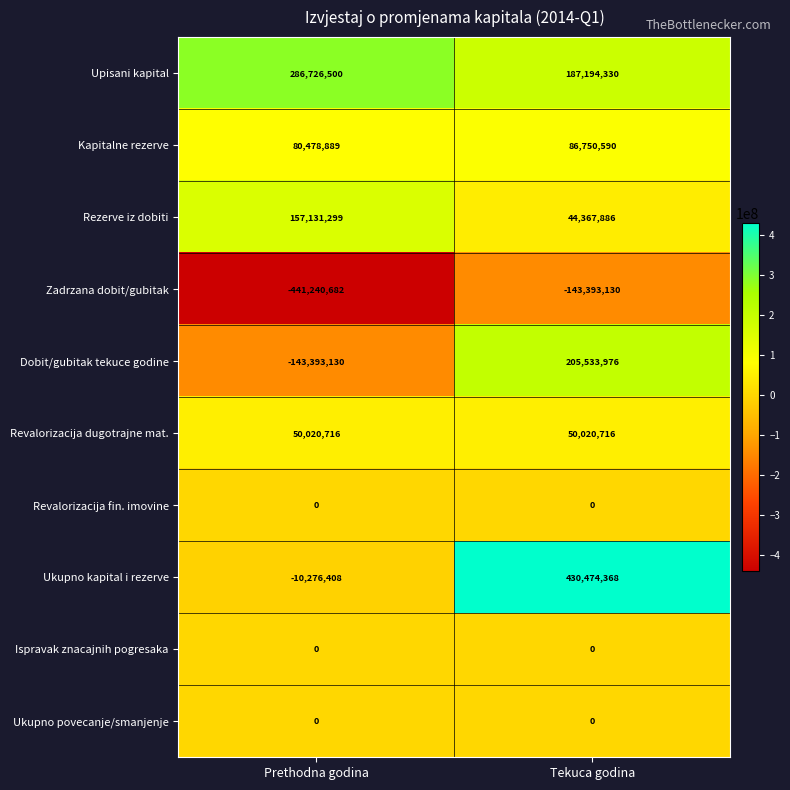

The value of Revalorizacija dugotrajne mat. at Tekuca godina is 50020716. True or false?

True